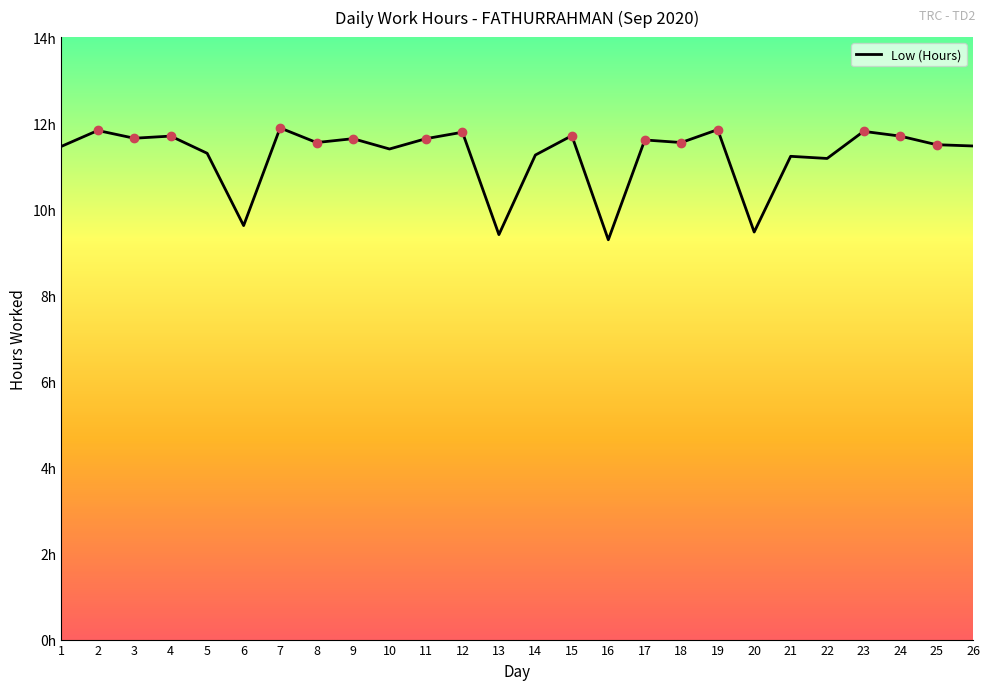

What is the change in value from 13 to 24?

+2.3